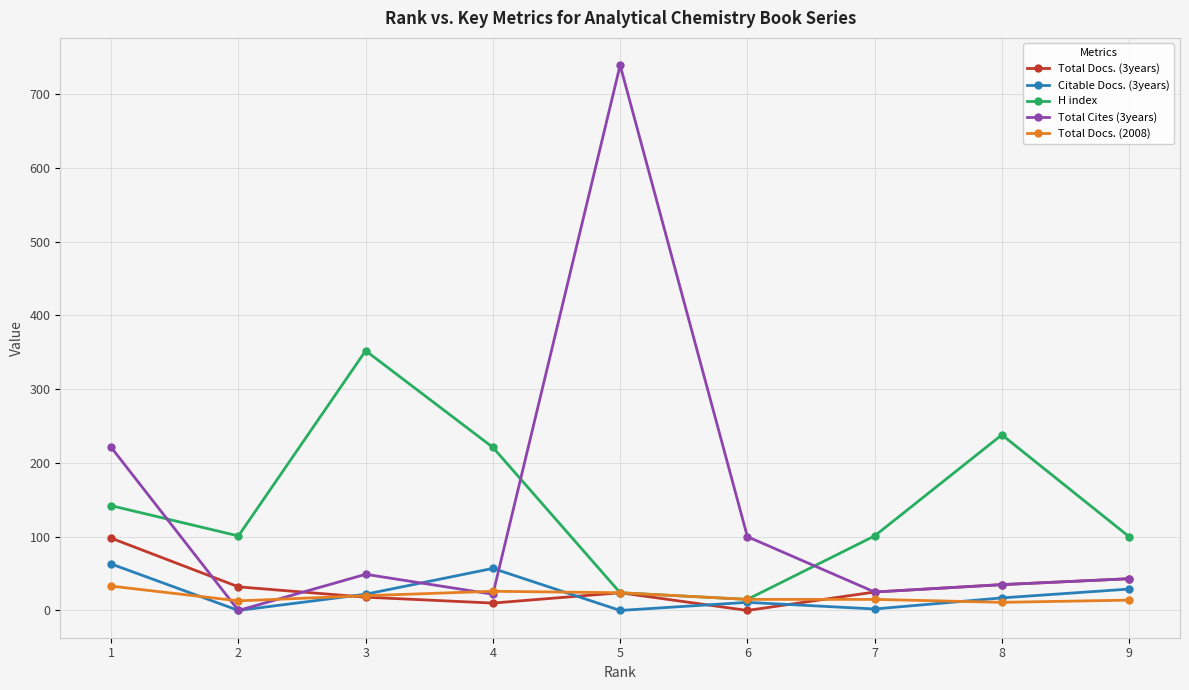

What is the maximum value shown in the chart?

739